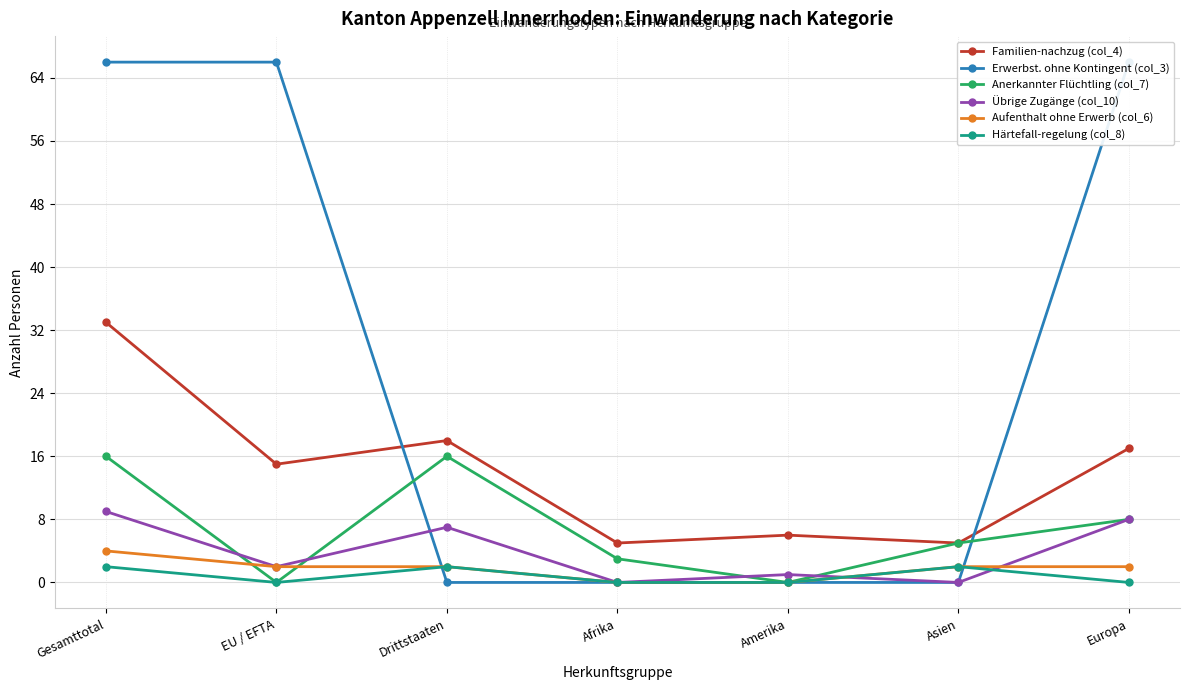

Where is Anerkannter Flüchtling (col_7) nearest to the value 8?

Europa